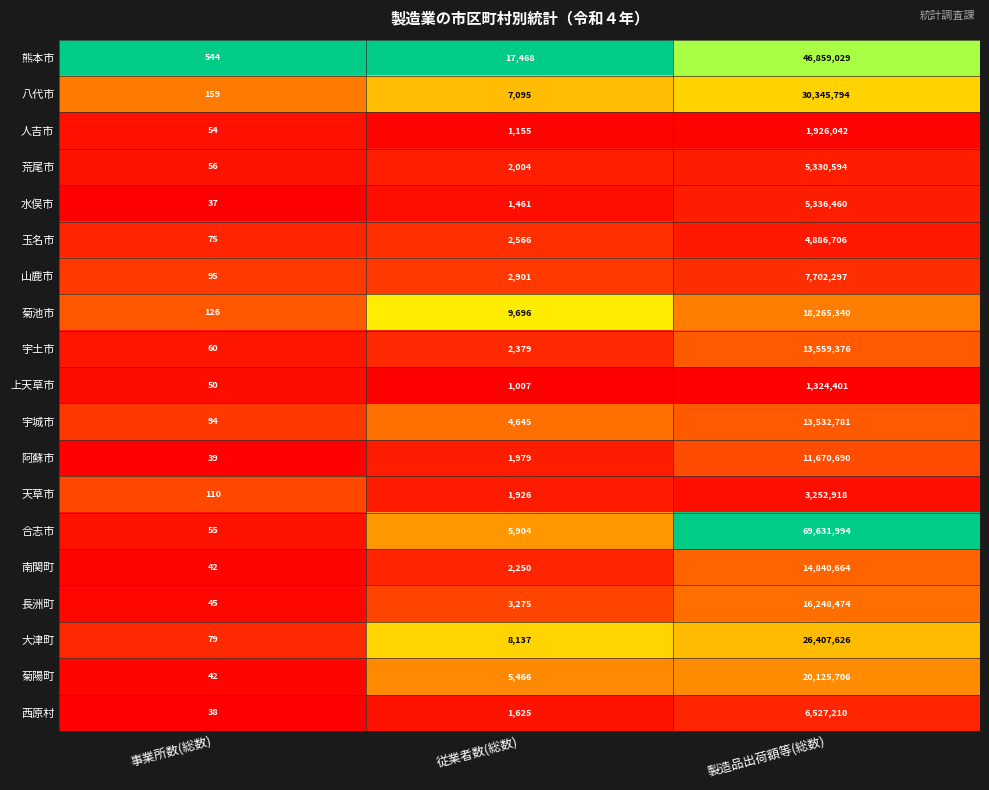

Is it true that 菊陽町 equals 42 at 事業所数(総数)?

True